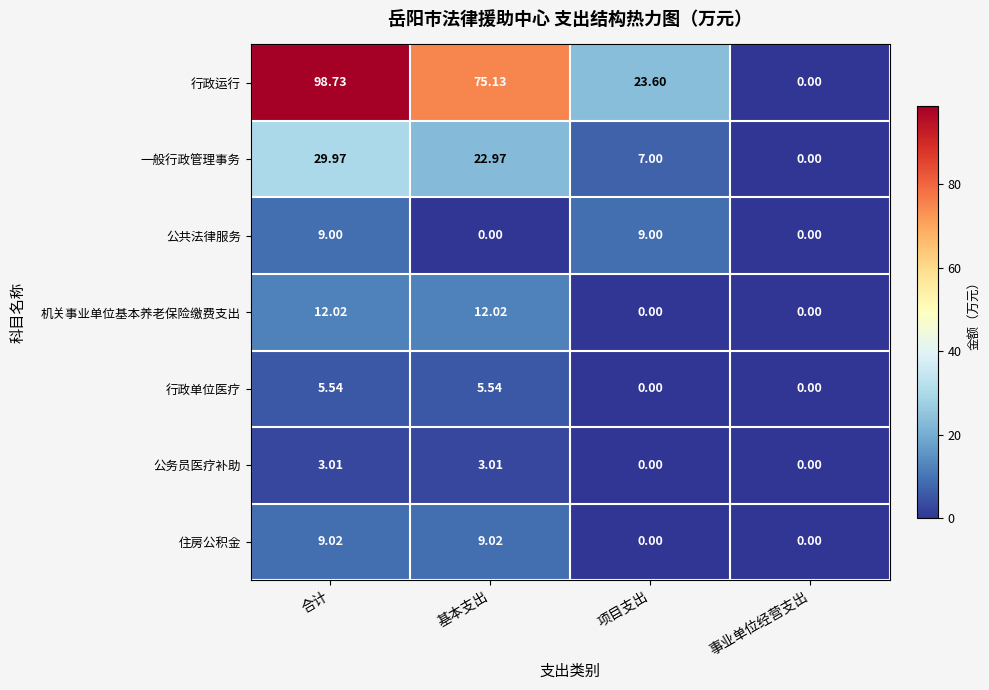

Where does the 行政单位医疗 series first go above 5?

合计